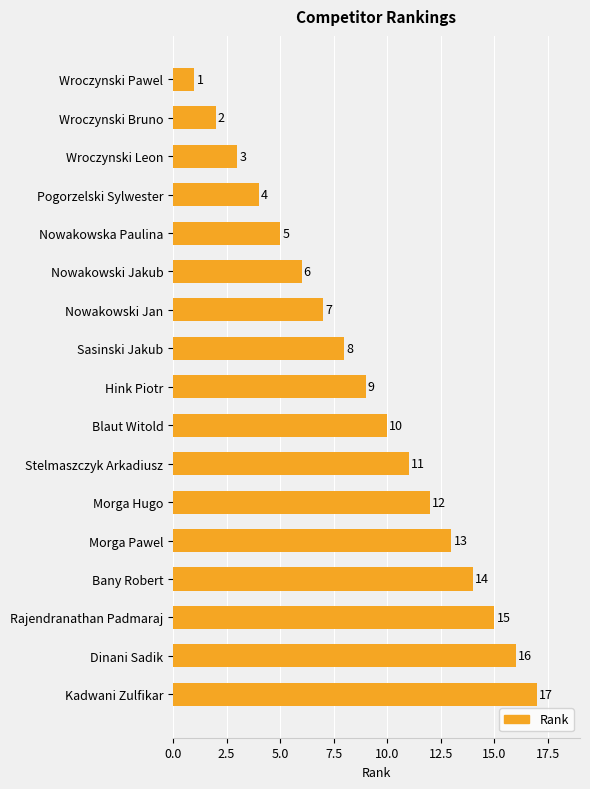

What is the difference between the second highest and second lowest values?

14